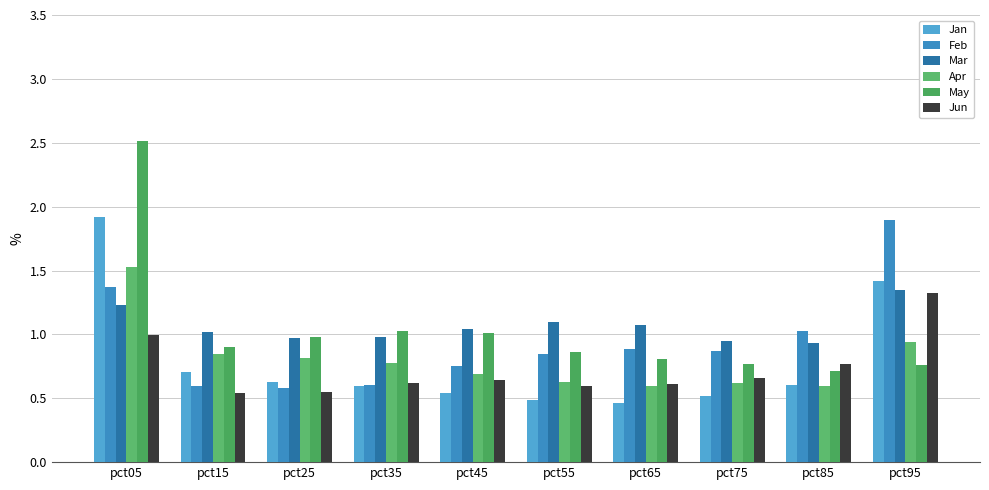

The value of Feb at pct05 is 1.4. True or false?

True